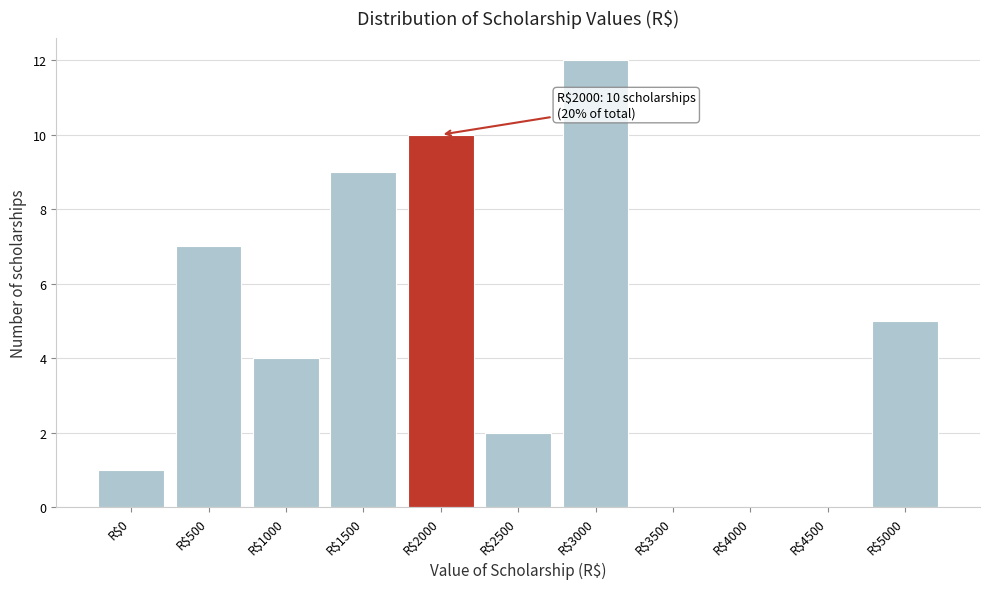

The value at R$2500 is 2. True or false?

True